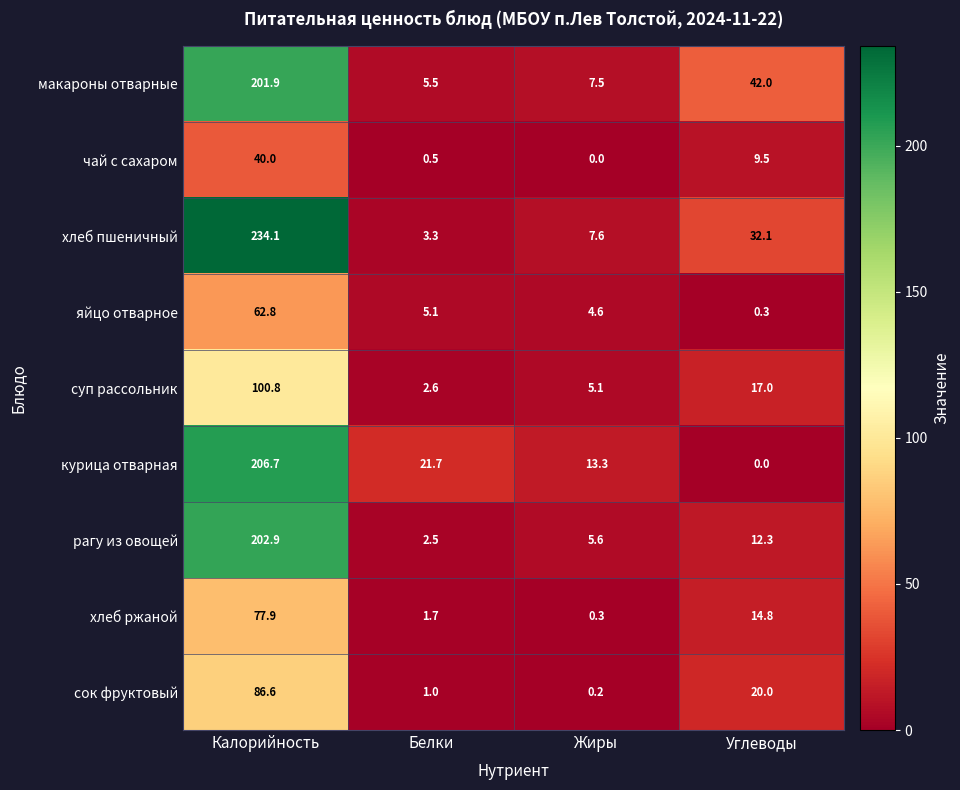

At which label does рагу из овощей first exceed 12?

Калорийность